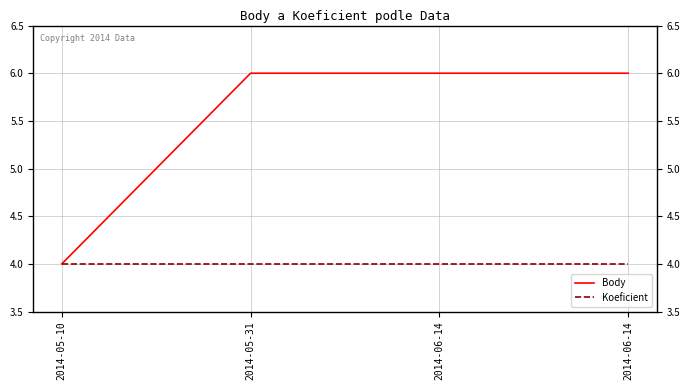

Rank the categories by Body value from highest to lowest.

2014-05-31, 2014-06-14, 2014-06-14, 2014-05-10